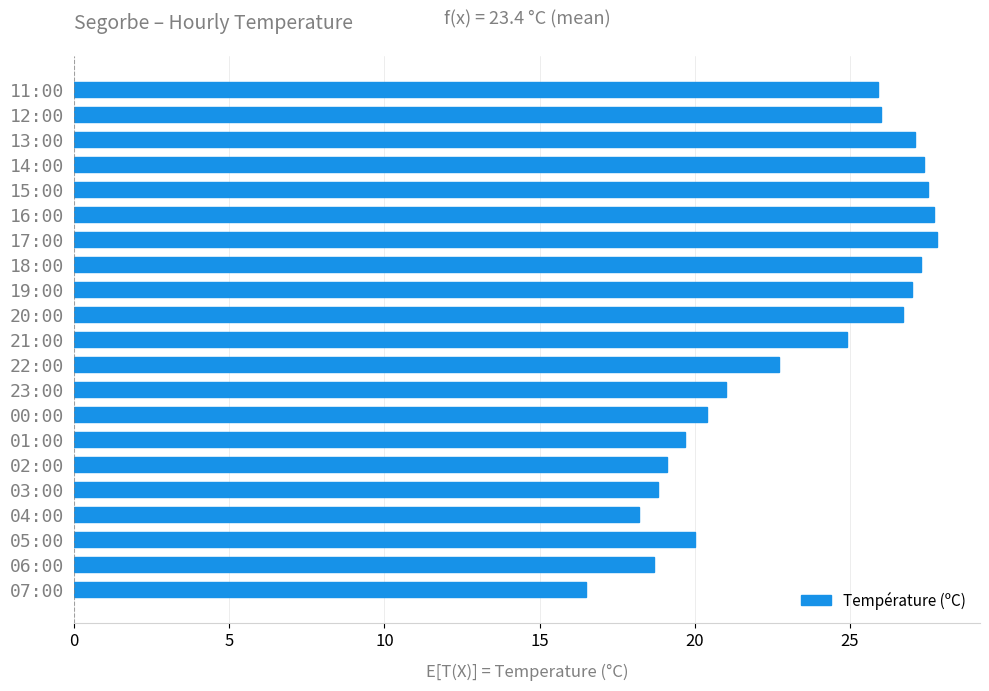

What is the sum of all values?

490.4